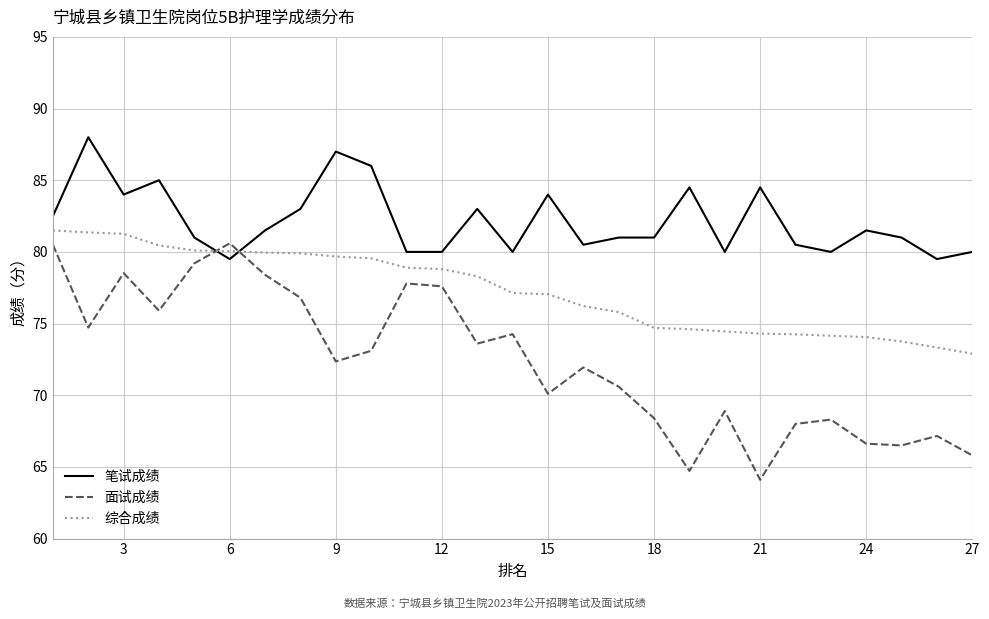

Which series has the widest spread of values?

面试成绩